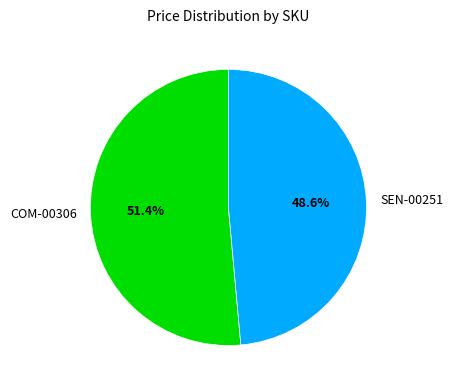

How many slices are in this pie chart?

2